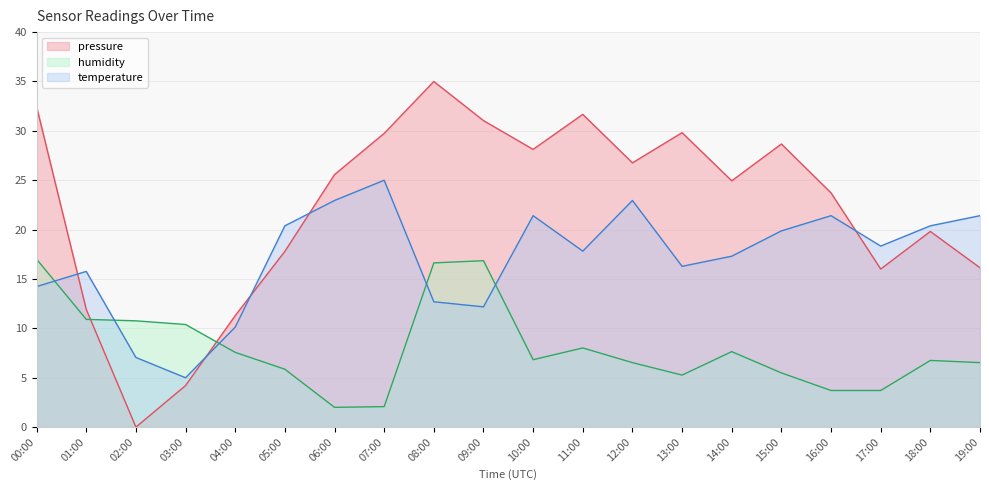

What is the difference between the second highest and second lowest values in the pressure series?

28.2